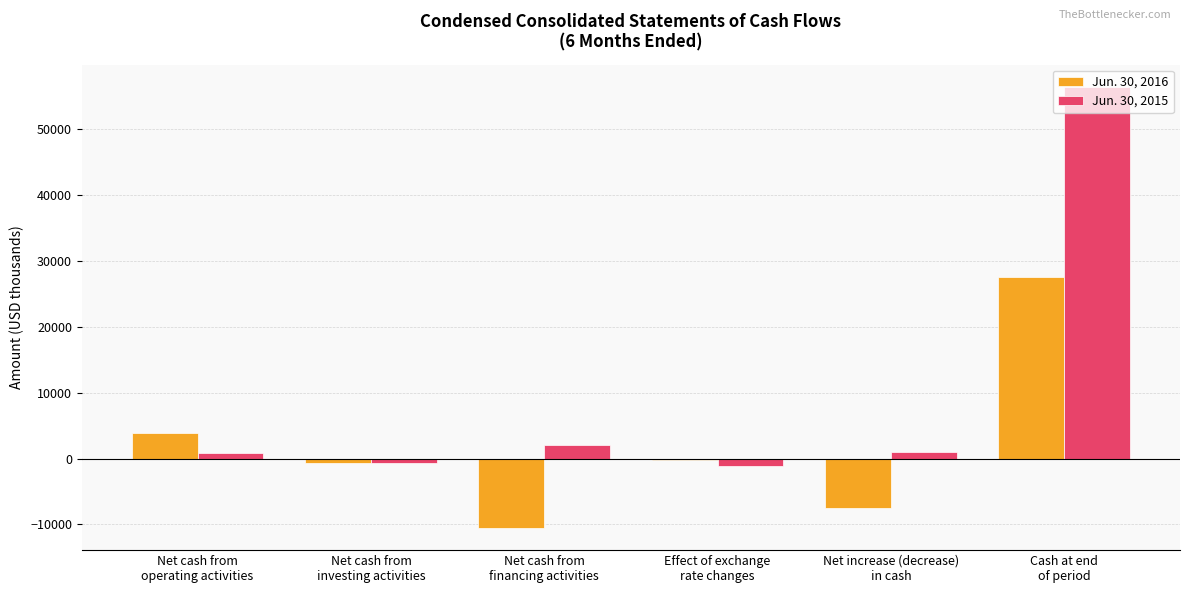

What is the difference between the maximum and minimum values in the Jun. 30, 2015 series?

57602